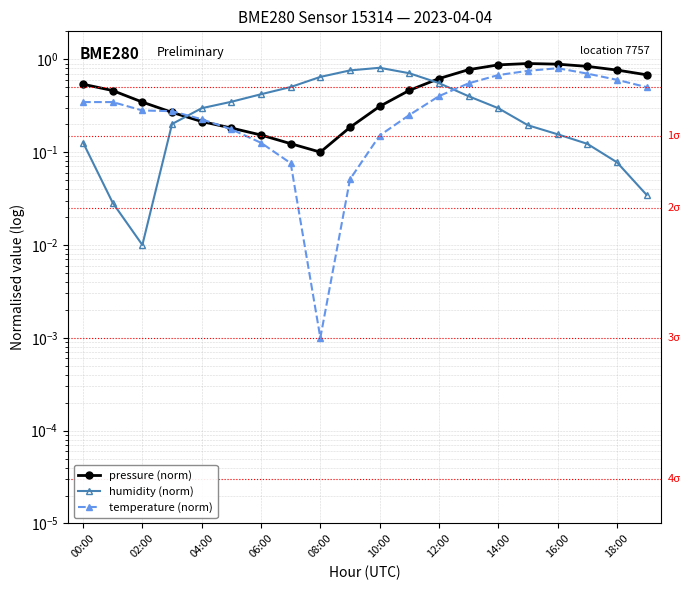

What is the total value across all series at 14:00?

1.8